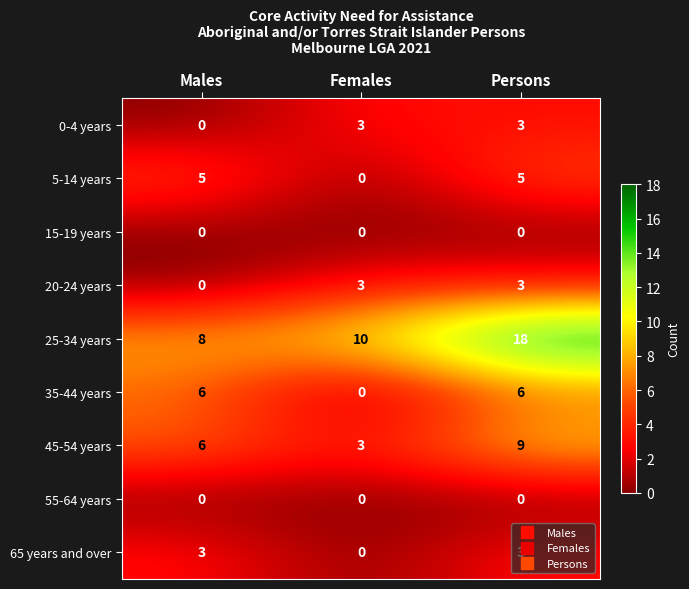

True or false: 35-44 years has a value of 9 at Persons.

False